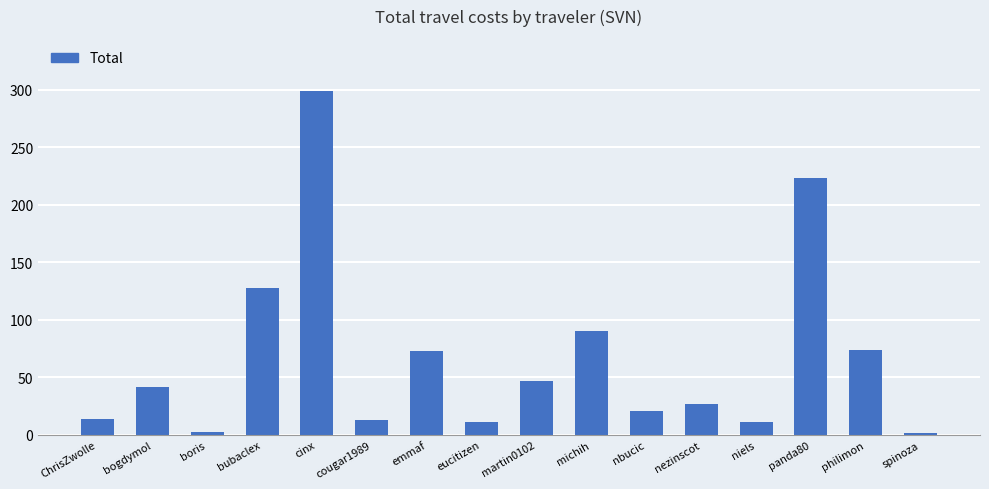

What is the maximum value shown in the chart?

299.2